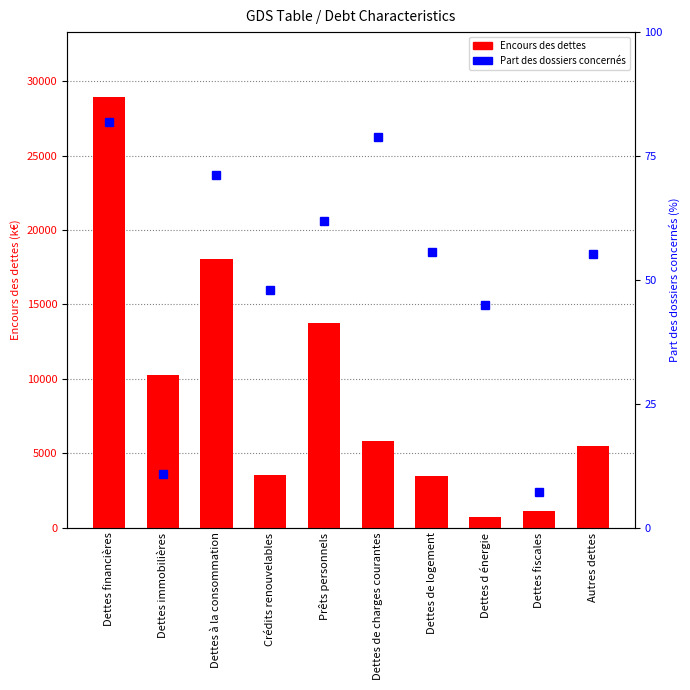

What is the spread (max minus min) of values at Autres dettes?

5423.6